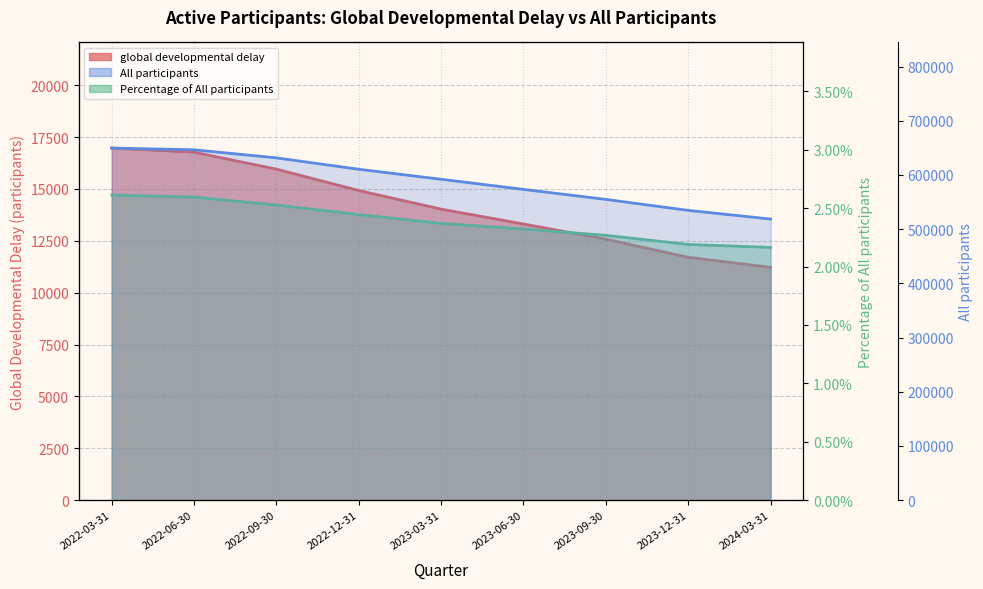

What is the label of the 3rd point from the left?

2022-09-30